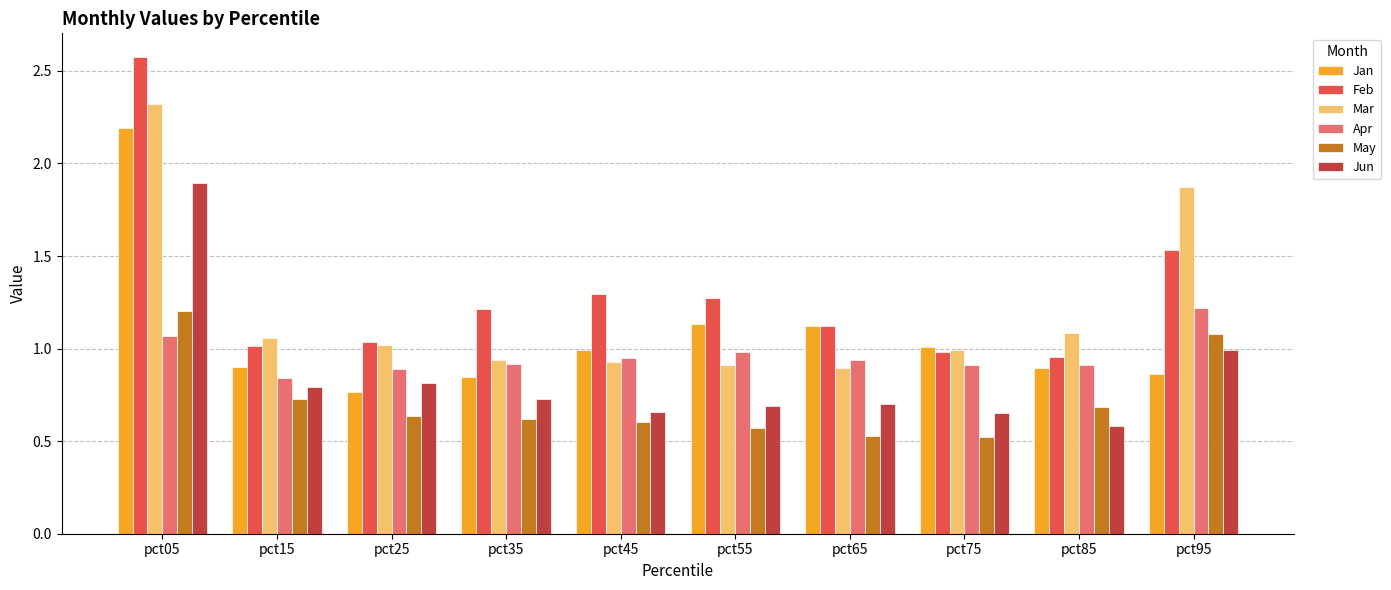

Is the value of Mar at pct55 greater than the value of Jan at pct05?

No